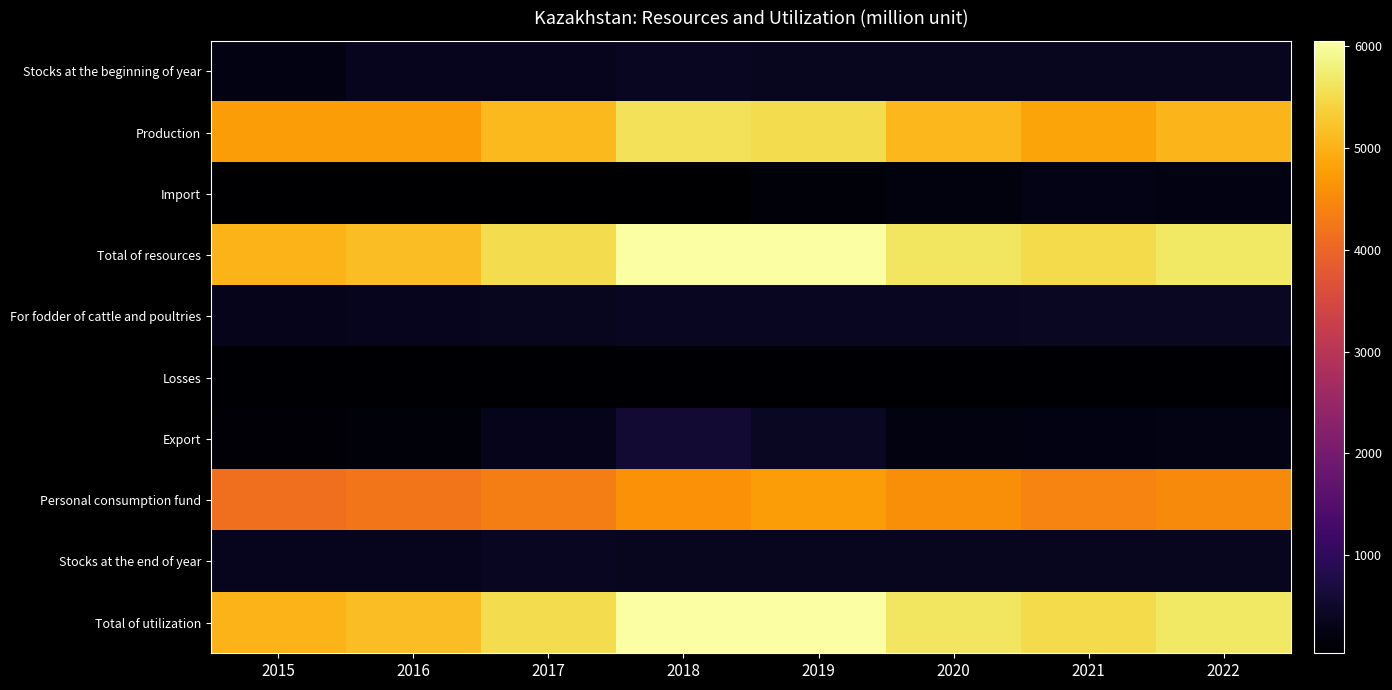

Reading left to right, what are all the values shown in this chart?

Stocks at the beginning of year: 2015=239.0	2016=356.0	2017=366.0	2018=393.0	2019=374.0	2020=375.0	2021=380.0	2022=366.8
Production: 2015=4737.0	2016=4757.0	2017=5103.0	2018=5591.0	2019=5531.0	2020=5066.0	2021=4838.0	2022=5052.2
Import: 2015=43.0	2016=38.0	2017=59.0	2018=45.0	2019=144.0	2020=191.0	2021=282.0	2022=235.6
Total of resources: 2015=5019.0	2016=5151.0	2017=5528.0	2018=6029.0	2019=6049.0	2020=5632.0	2021=5500.0	2022=5654.6
For fodder of cattle and poultries: 2015=340.0	2016=352.0	2017=380.0	2018=405.0	2019=409.0	2020=397.0	2021=421.0	2022=434.4
Losses: 2015=65.0	2016=69.0	2017=74.0	2018=81.0	2019=81.0	2020=76.0	2021=73.0	2022=75.7
Export: 2015=111.0	2016=138.0	2017=332.0	2018=569.0	2019=434.0	2020=211.0	2021=226.0	2022=250.7
Personal consumption fund: 2015=4147.0	2016=4226.0	2017=4349.0	2018=4600.0	2019=4750.0	2020=4568.0	2021=4413.0	2022=4521.6
Stocks at the end of year: 2015=356.0	2016=366.0	2017=393.0	2018=374.0	2019=375.0	2020=380.0	2021=367.0	2022=372.2
Total of utilization: 2015=5019.0	2016=5151.0	2017=5528.0	2018=6029.0	2019=6049.0	2020=5632.0	2021=5500.0	2022=5654.6